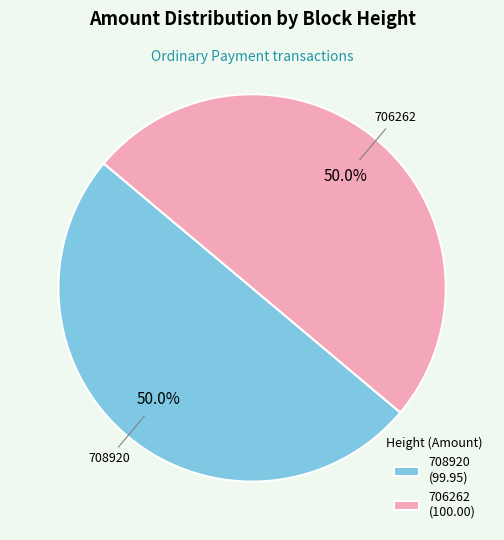

The 706262 slice represents 55% of the pie. True or false?

False